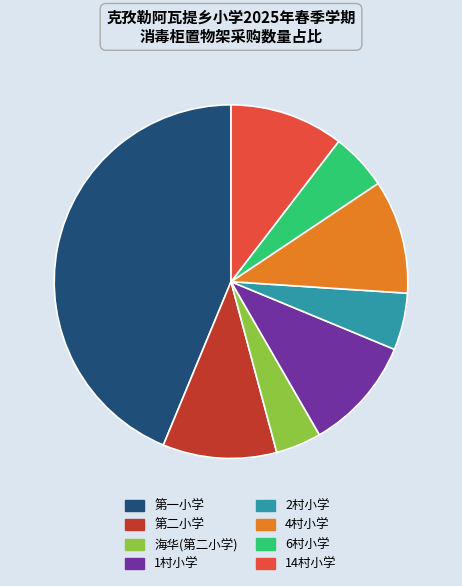

Is there any slice that represents more than half of the pie?

No